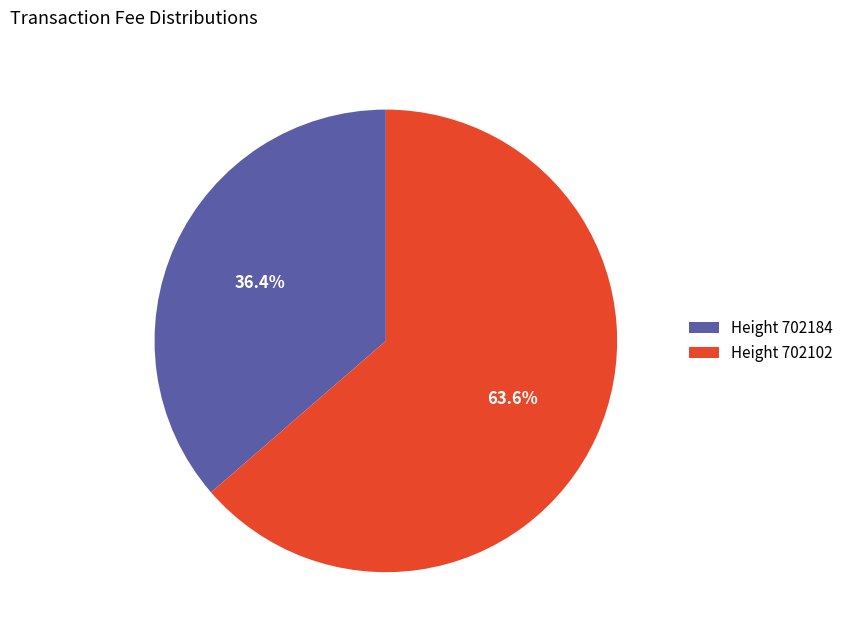

What percentage do Height 702102 and Height 702184 together represent?

100.0%